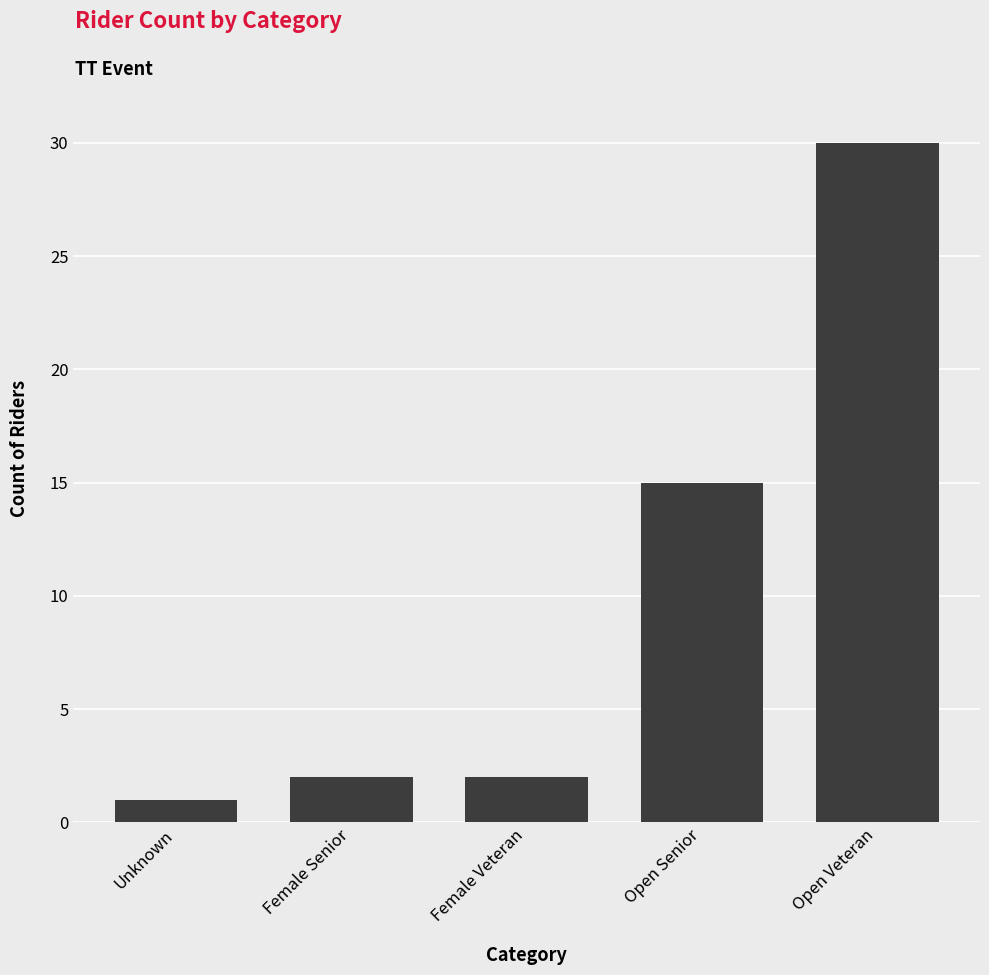

At which label is the value closest to 15?

Open Senior